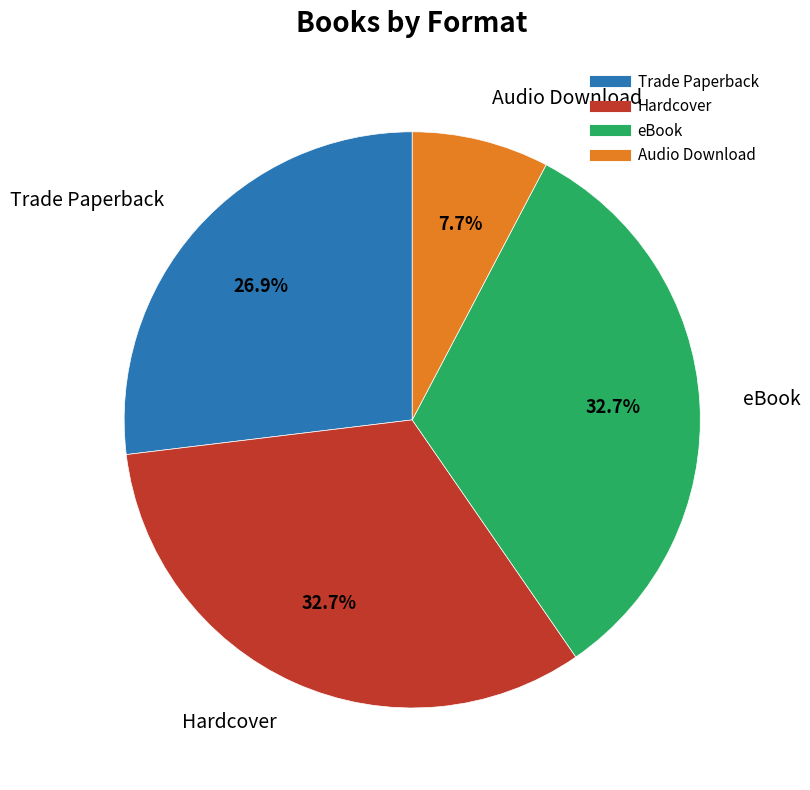

To the nearest percent, what is the difference between the Hardcover and Trade Paperback slice percentages?

6%